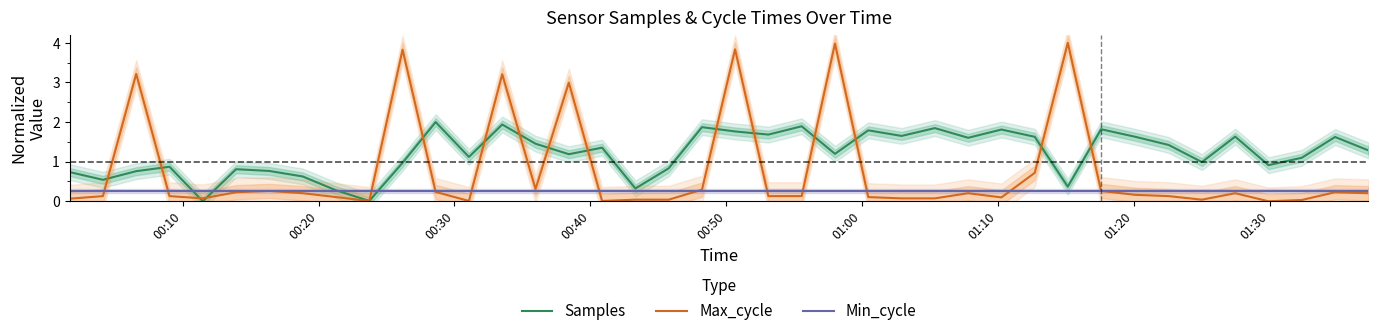

What is the greatest value displayed?

4.0